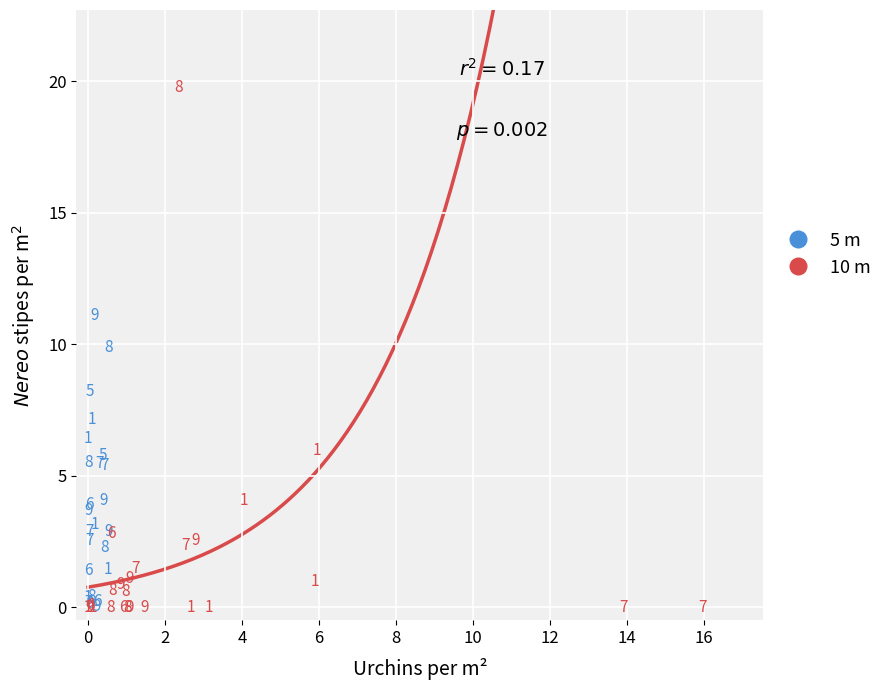

Which series contains the highest Y value?

10 m